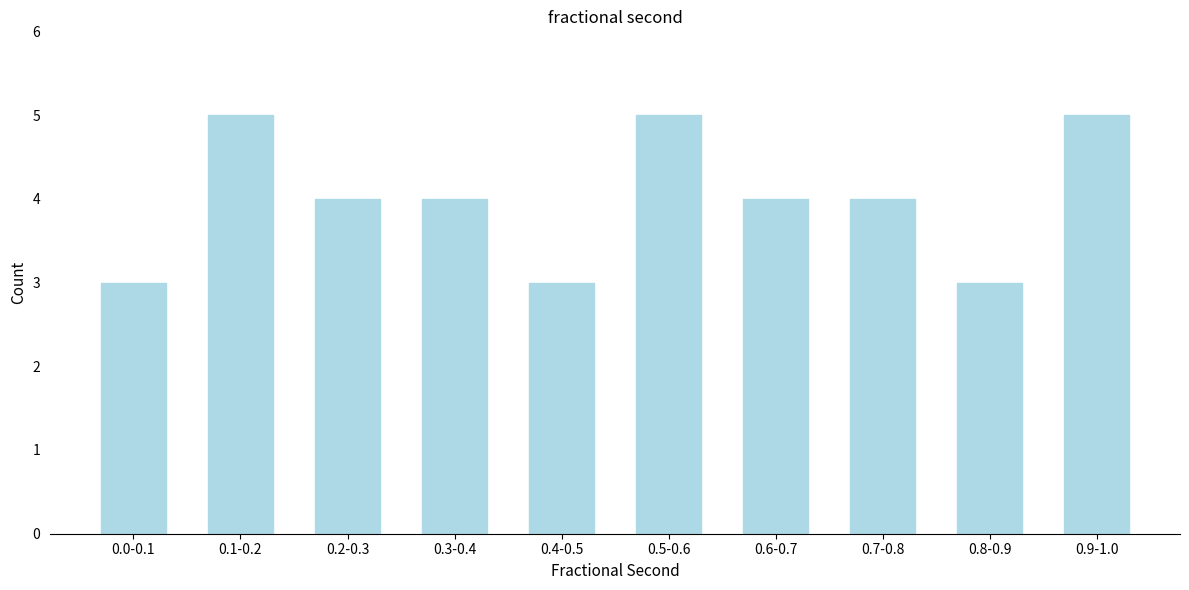

Reading left to right, list all the values displayed in this chart.

0.0-0.1=3	0.1-0.2=5	0.2-0.3=4	0.3-0.4=4	0.4-0.5=3	0.5-0.6=5	0.6-0.7=4	0.7-0.8=4	0.8-0.9=3	0.9-1.0=5